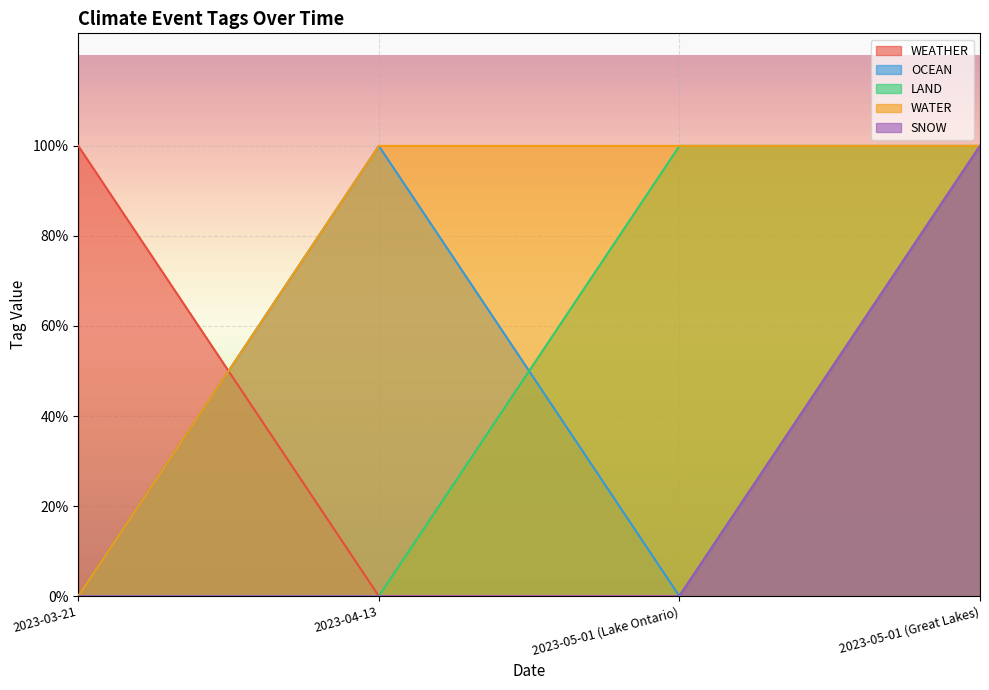

What is the maximum value shown in the chart?

1